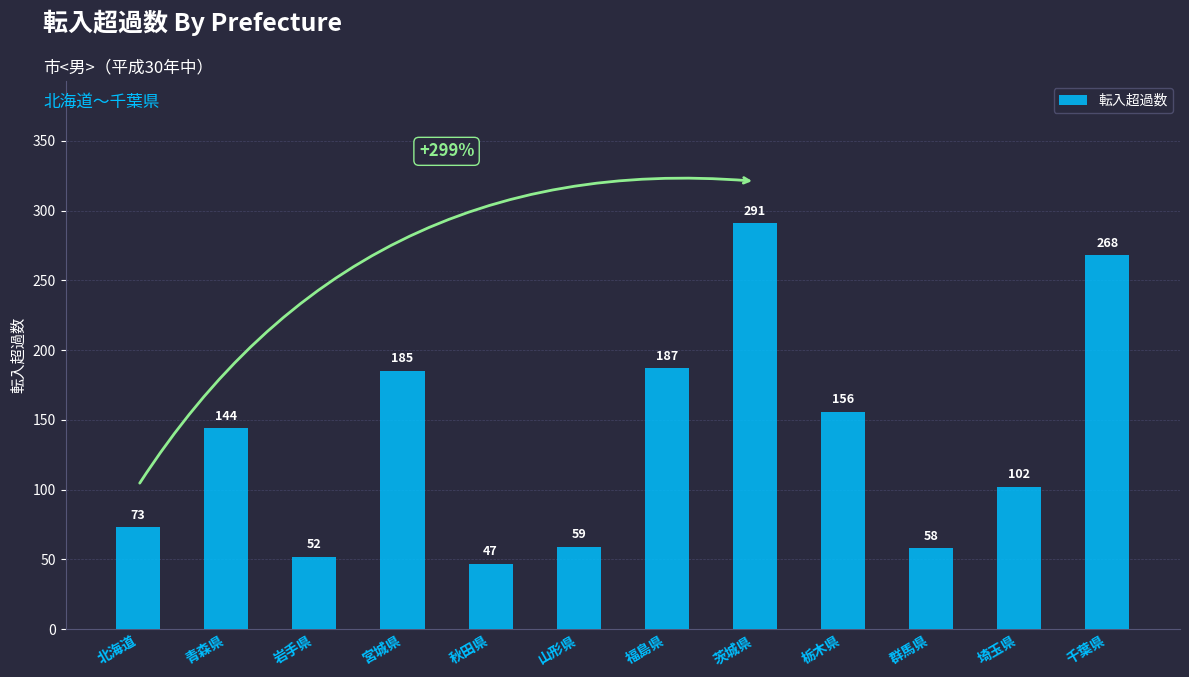

List the labels in order of value, largest first.

茨城県, 千葉県, 福島県, 宮城県, 栃木県, 青森県, 埼玉県, 北海道, 山形県, 群馬県, 岩手県, 秋田県